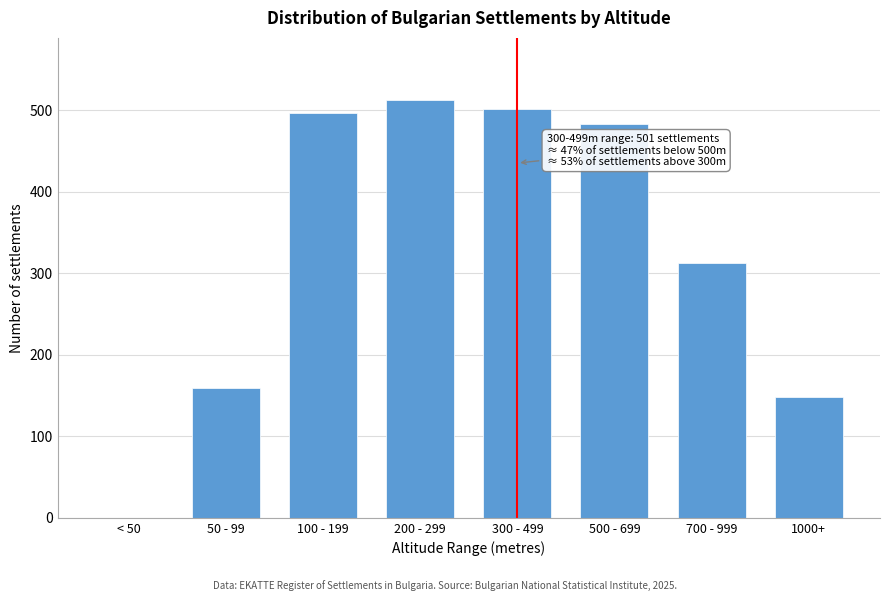

Reading left to right, extract all data points from this chart.

< 50=0	50 - 99=159	100 - 199=497	200 - 299=512	300 - 499=501	500 - 699=483	700 - 999=312	1000+=148